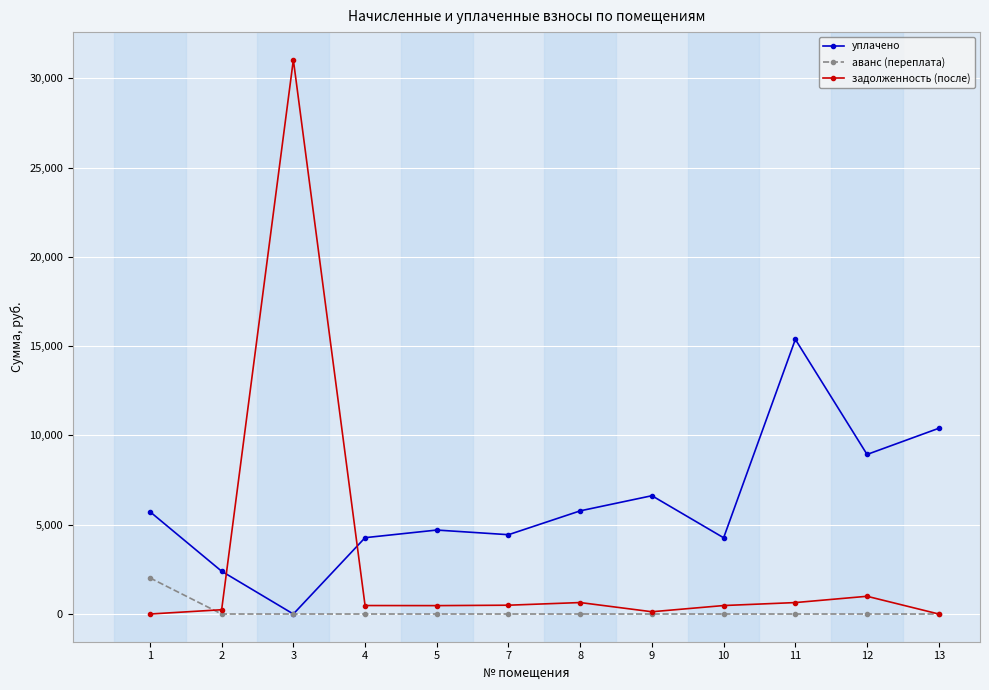

Which series has the largest range (max minus min)?

задолженность (после)